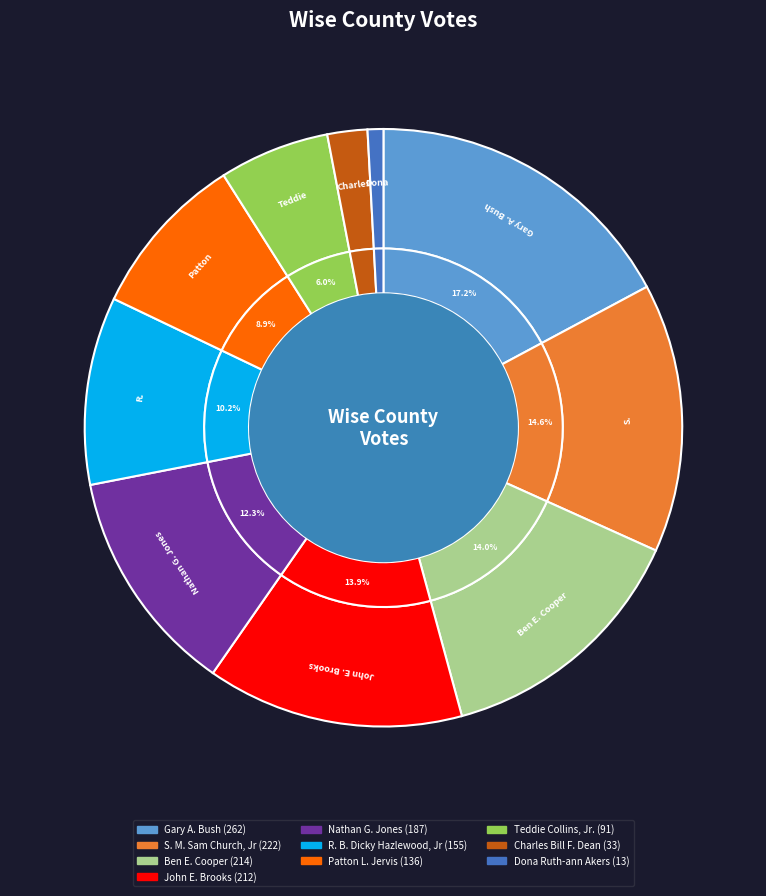

Is the sum of Patton L. Jervis and R. B. Dicky Hazlewood, Jr greater than half?

No